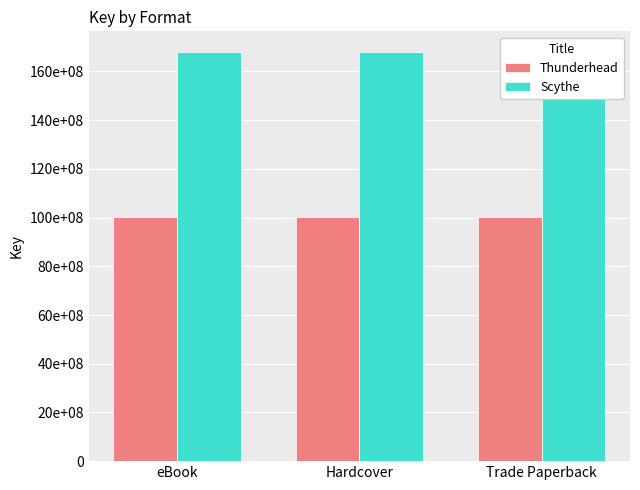

Count the number of data series in this chart.

2